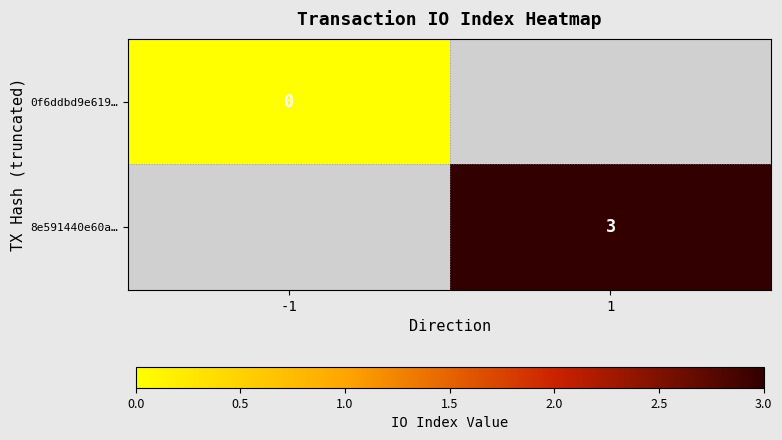

True or false: 8e591440e60a… has a value of 3 at 1.

True